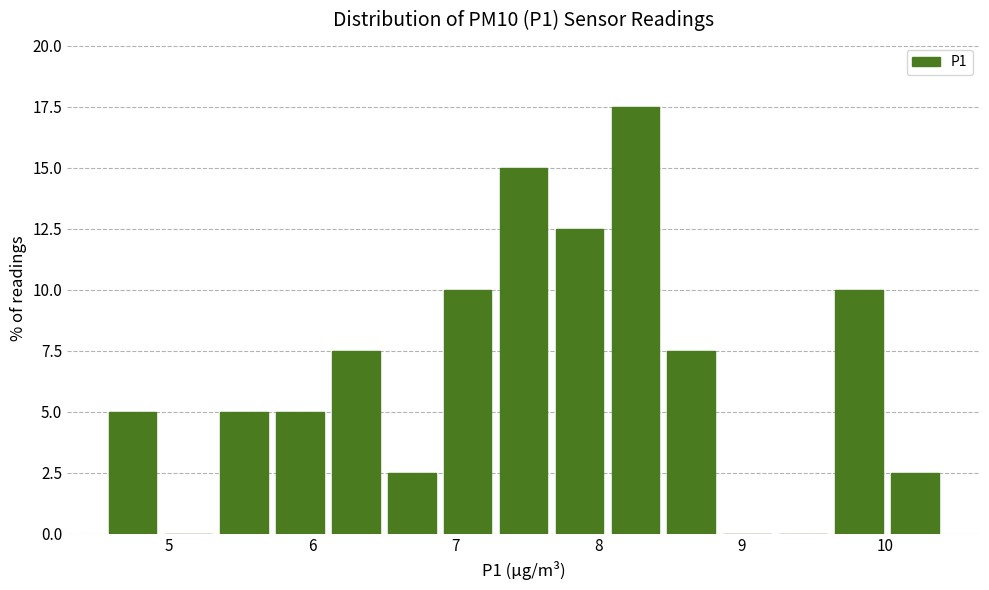

Read against the x-axis, roughly where is the centre of the tallest bar?

8.3